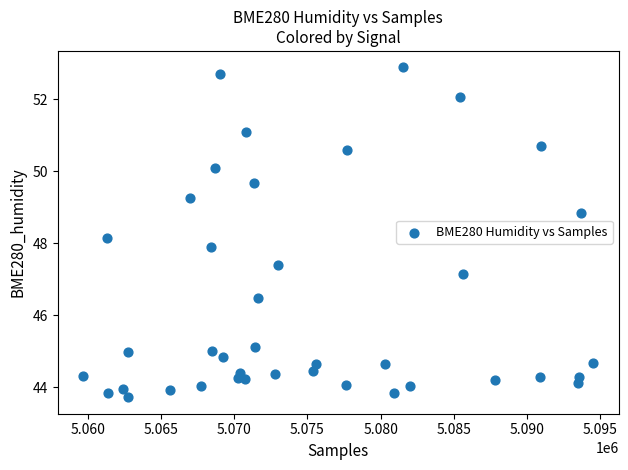

What is the range of X values (max minus min)?

34812.0